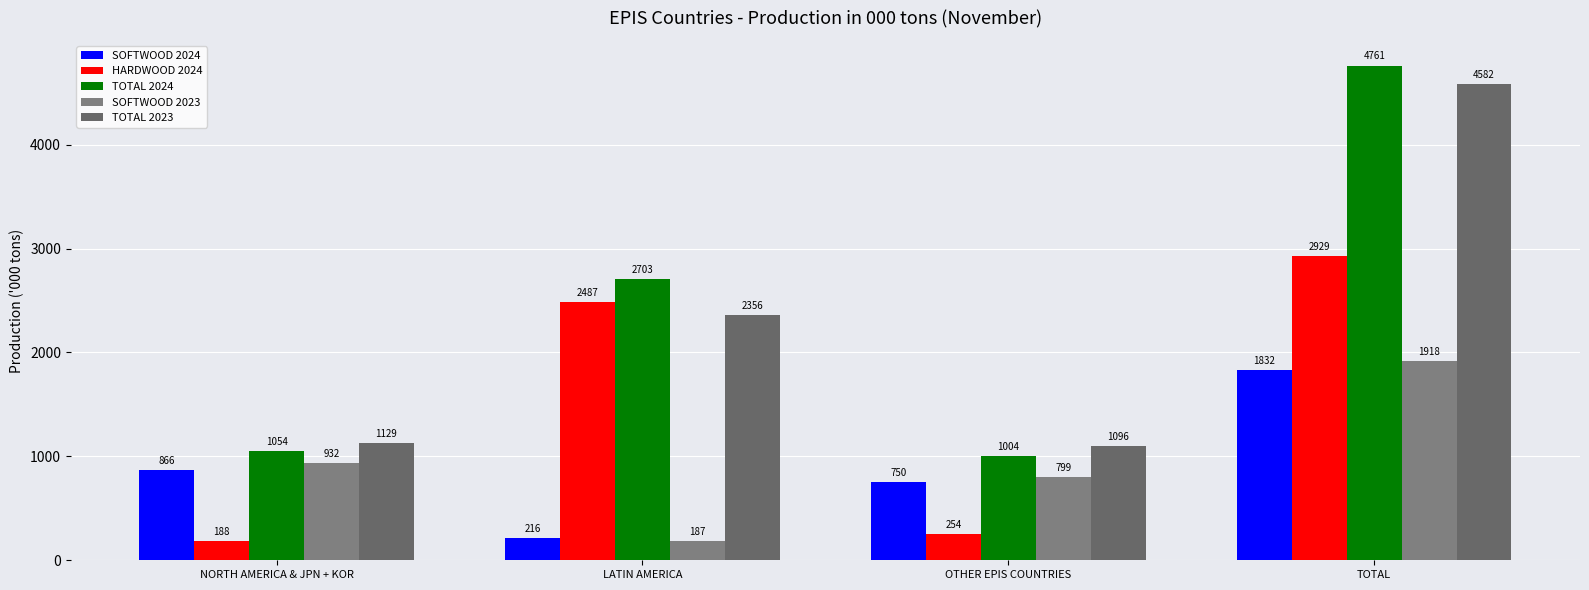

Is the value of SOFTWOOD 2023 at OTHER EPIS COUNTRIES greater than the value of HARDWOOD 2024 at NORTH AMERICA & JPN + KOR?

Yes